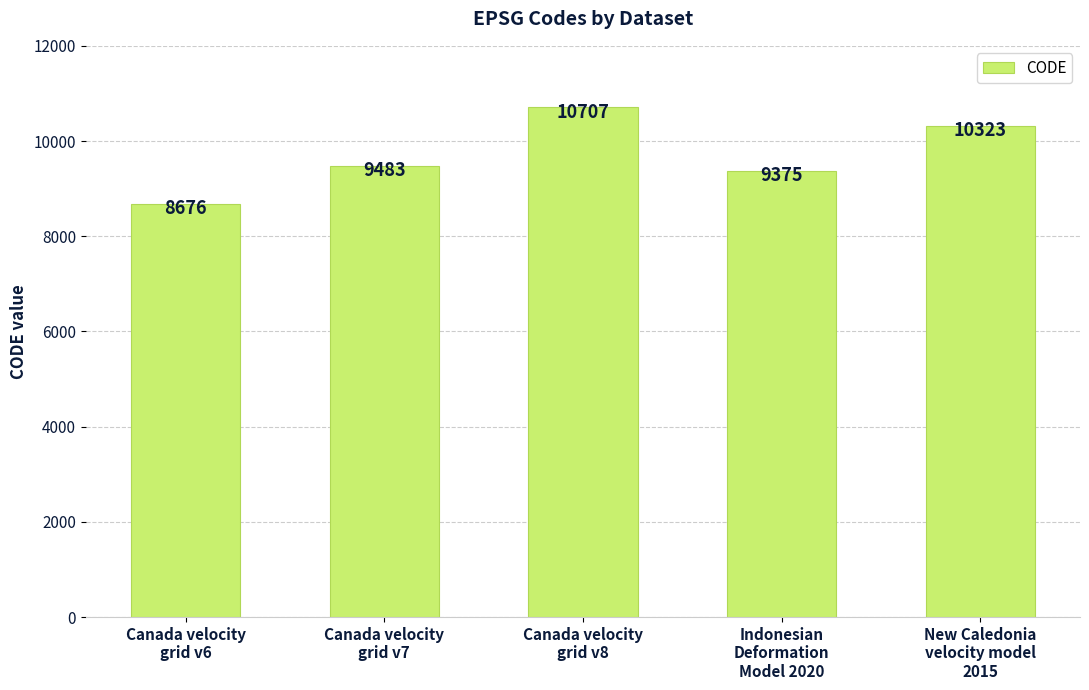

Which has a higher value, Canada velocity
grid v6 or Indonesian
Deformation
Model 2020?

Indonesian
Deformation
Model 2020